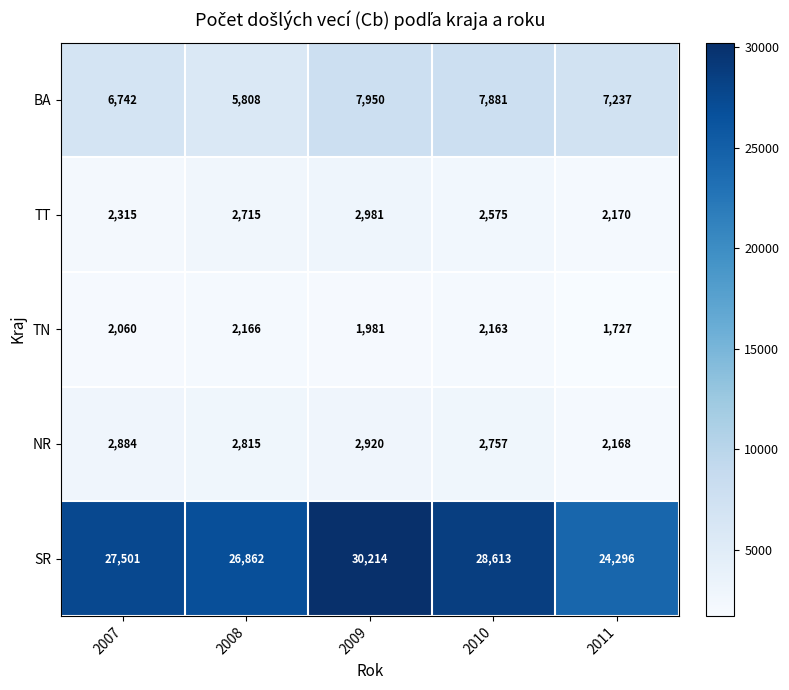

The value of TT at 2009 is 2981. True or false?

True